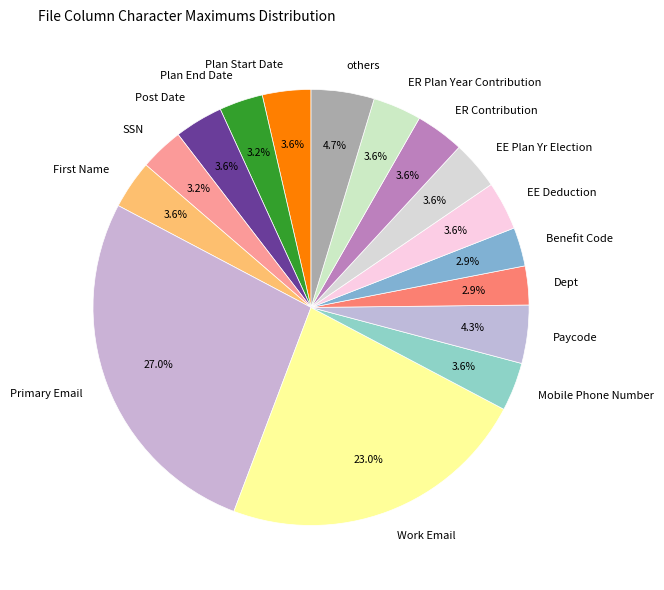

Is the sum of Post Date and Primary Email greater than half?

No